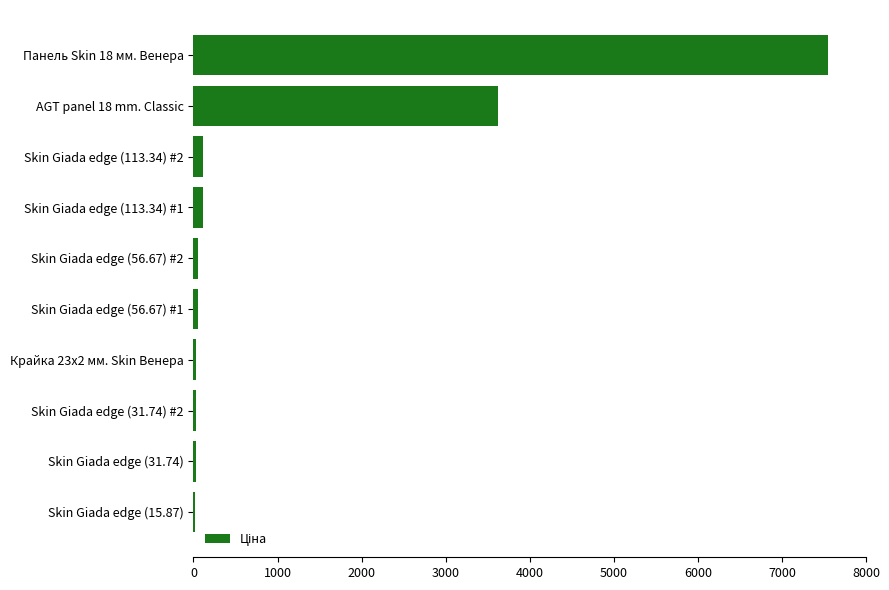

What is the maximum value shown in the chart?

7545.9